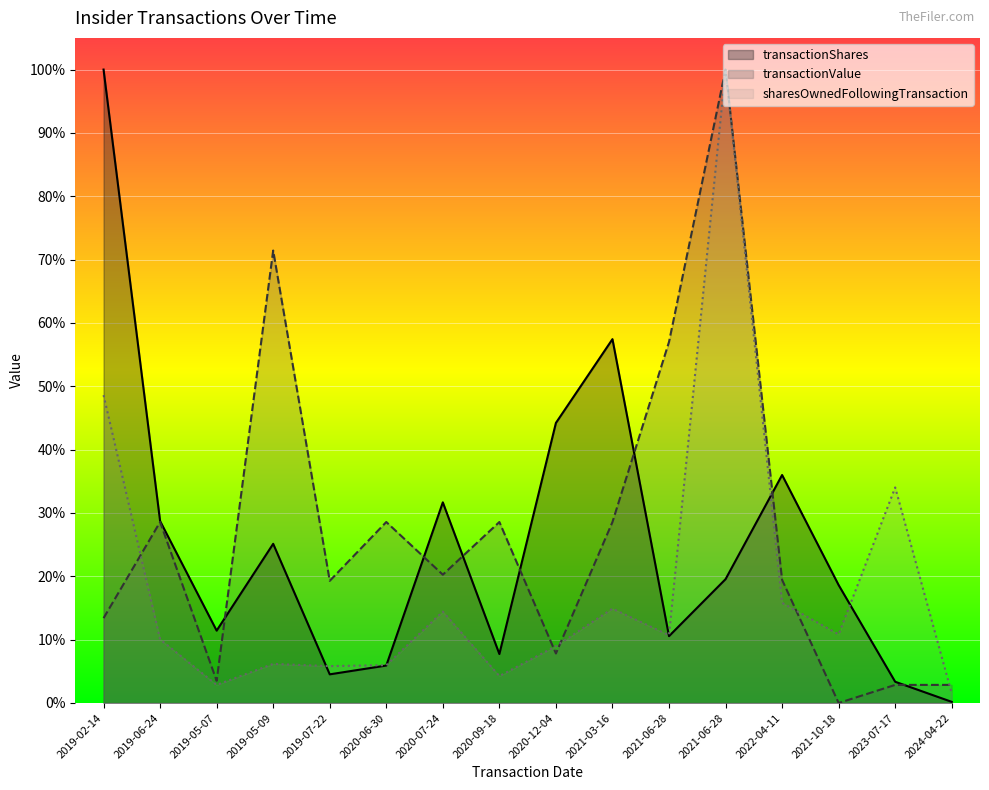

The transactionShares series shows 0.3 at 2019-05-09. True or false?

True